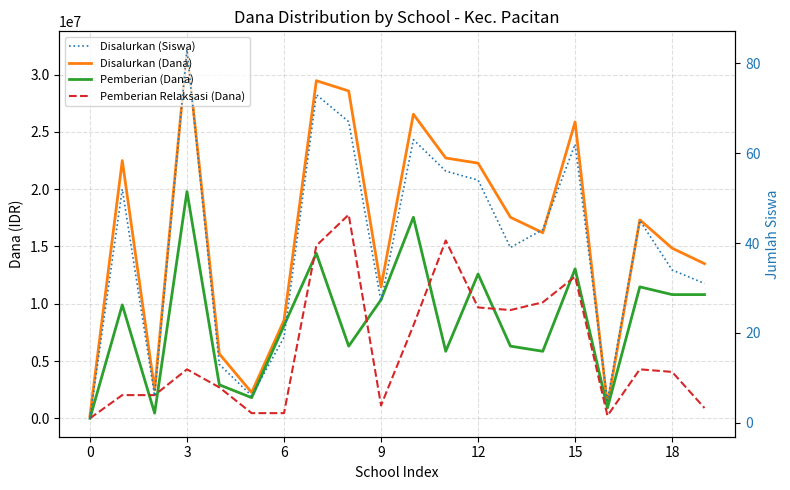

True or false: Pemberian (Dana) has a value of 5850000 at 14.

True